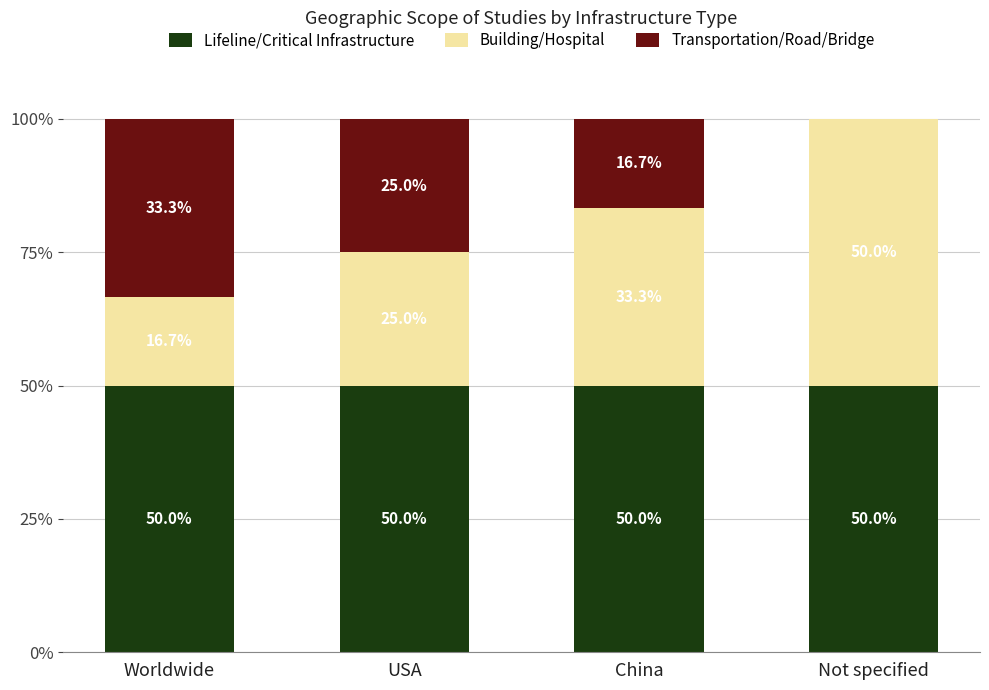

What is the sum of all Lifeline/Critical Infrastructure values?

200.0